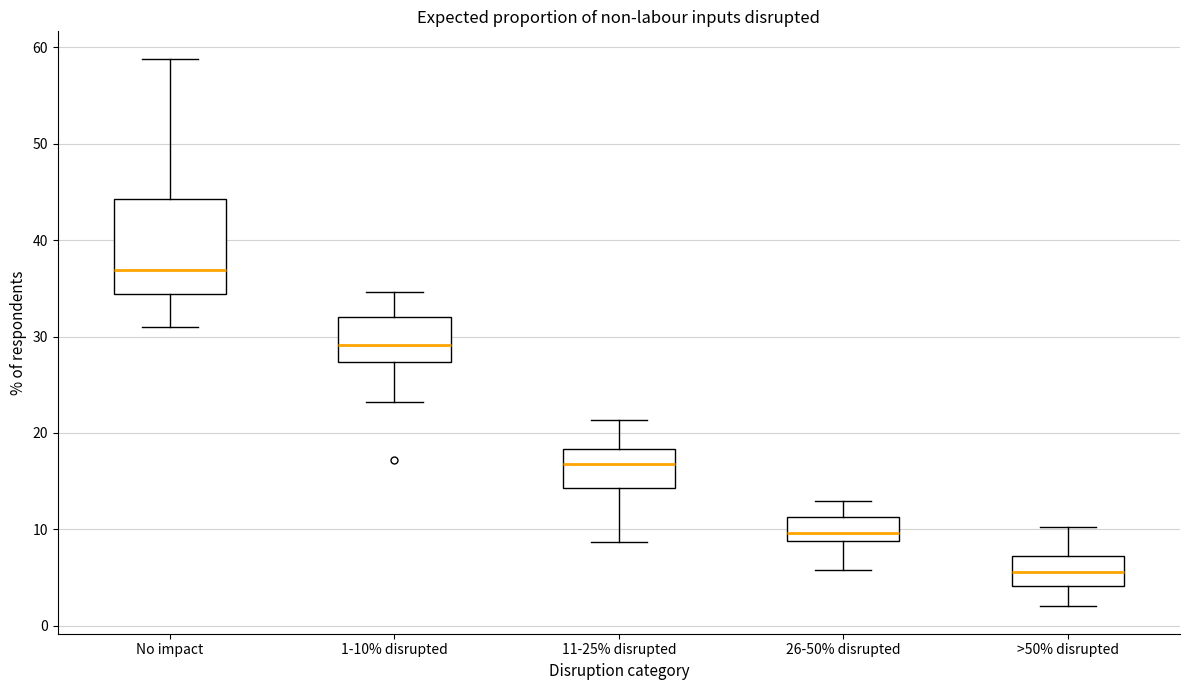

Which box is the tallest, from its lower edge to its upper edge?

No impact